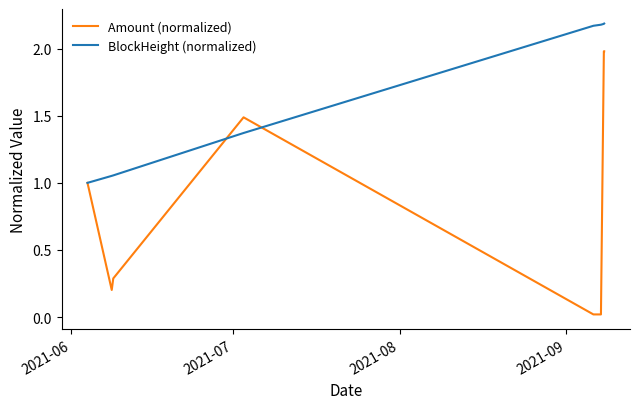

How many values in the Amount (normalized) series are below 1?

4